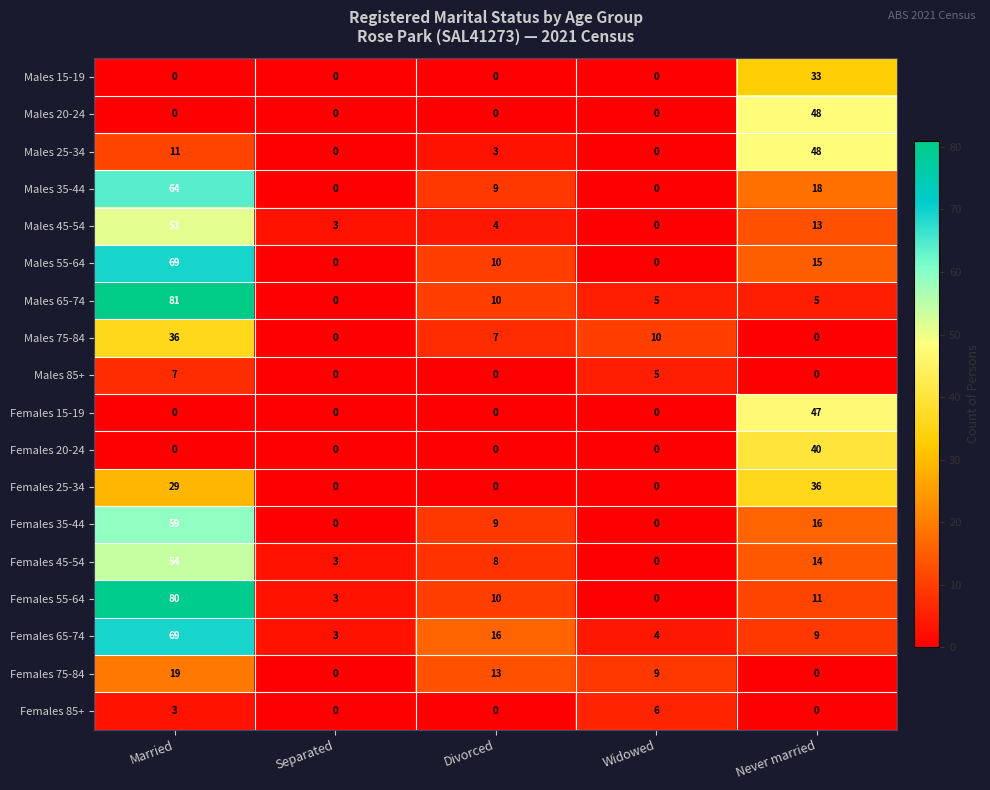

Between Divorced and Never married, which series saw the biggest shift?

Males 20-24